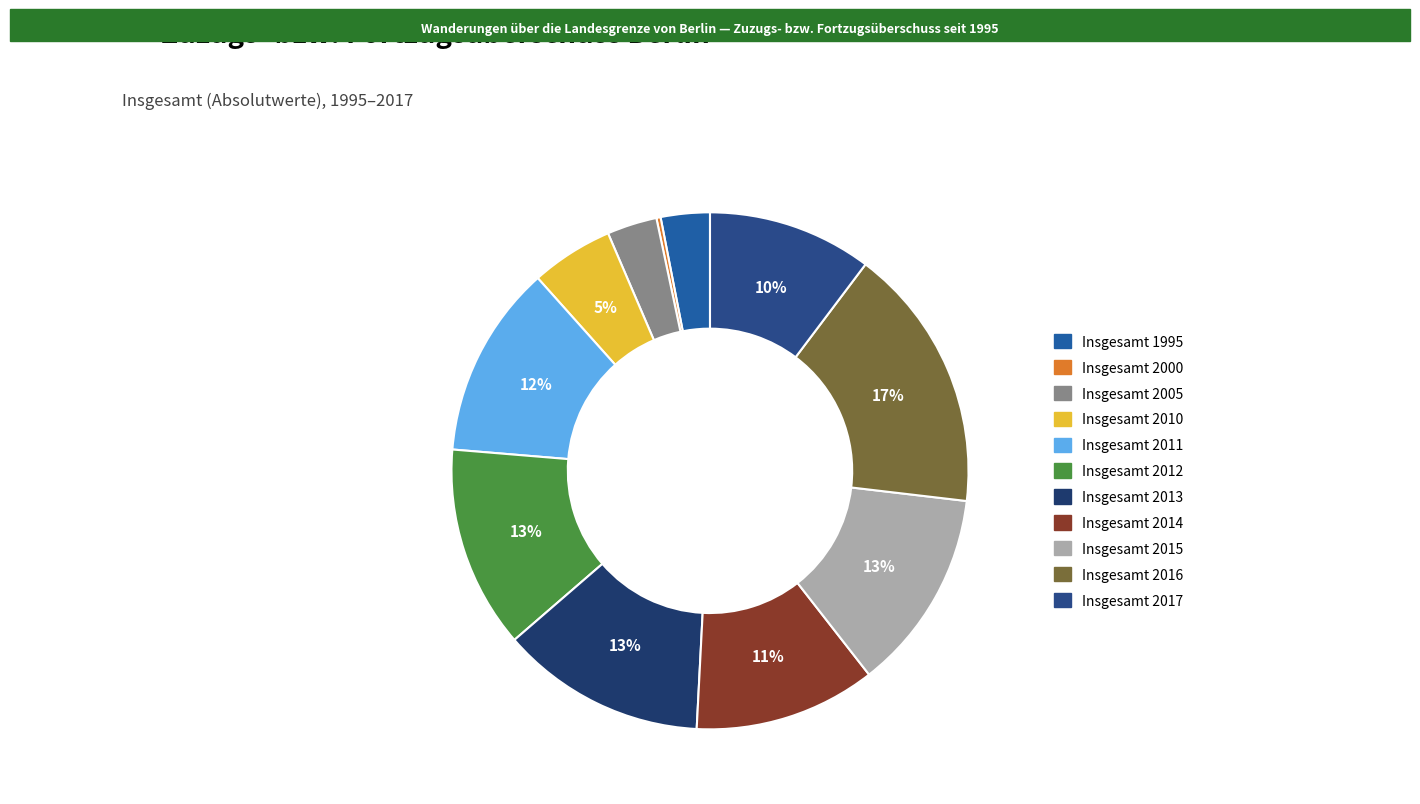

Does any single category account for the majority?

No